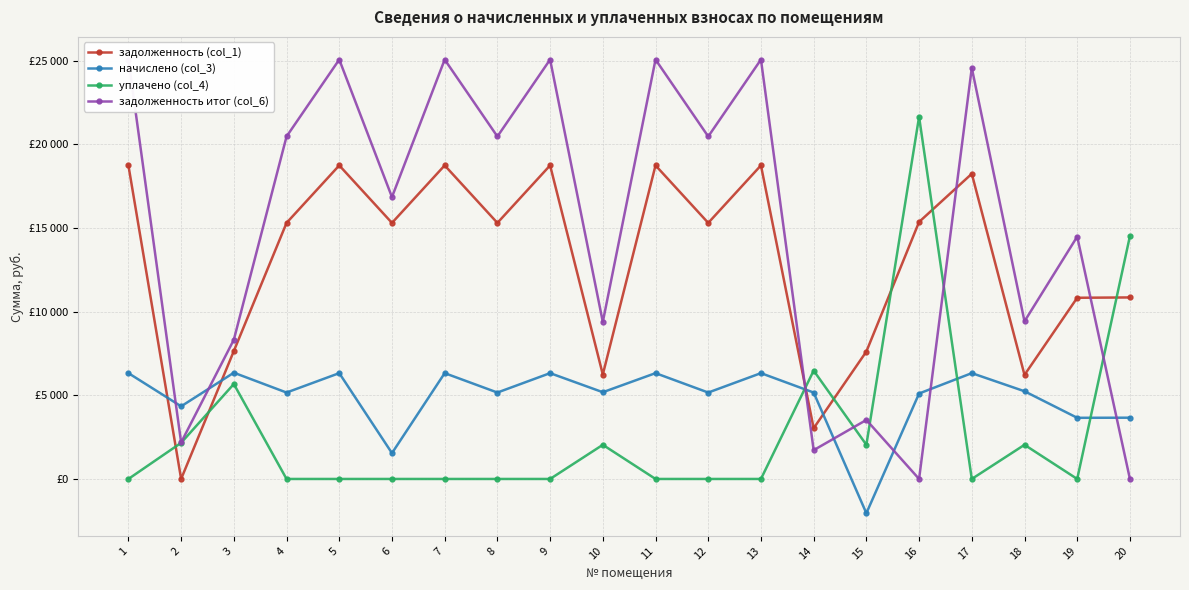

List the labels in order of уплачено (col_4) value, smallest first.

1, 4, 5, 6, 7, 8, 9, 11, 12, 13, 17, 19, 10, 15, 18, 2, 3, 14, 20, 16